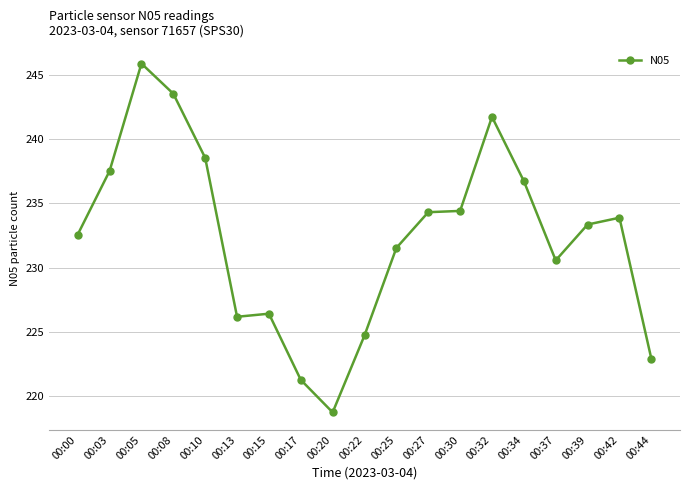

At which category does the data reach its first local peak?

00:05